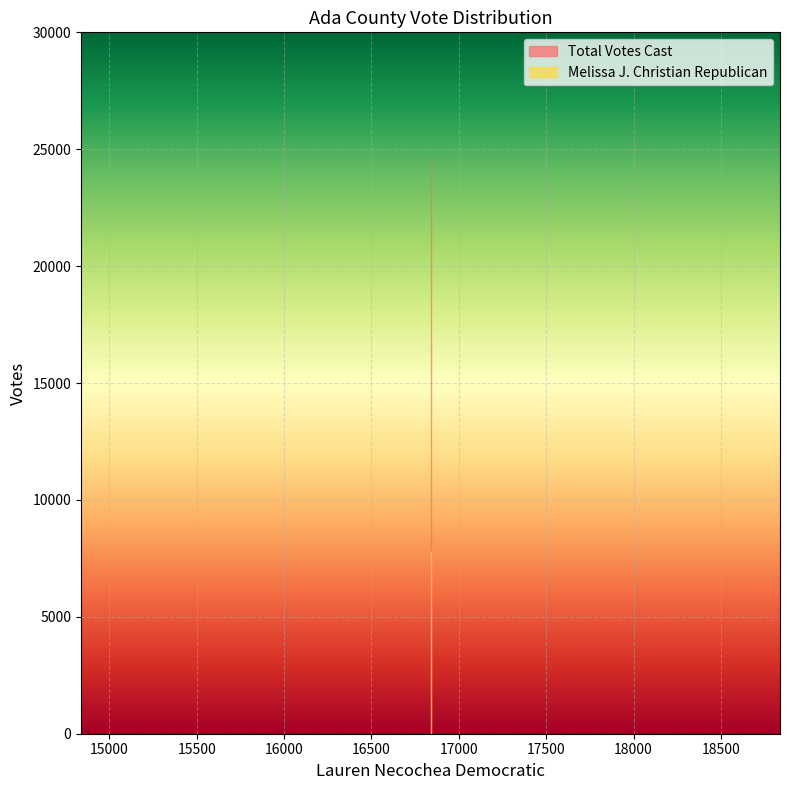

What is the spread (max minus min) of values at 16838?

16838